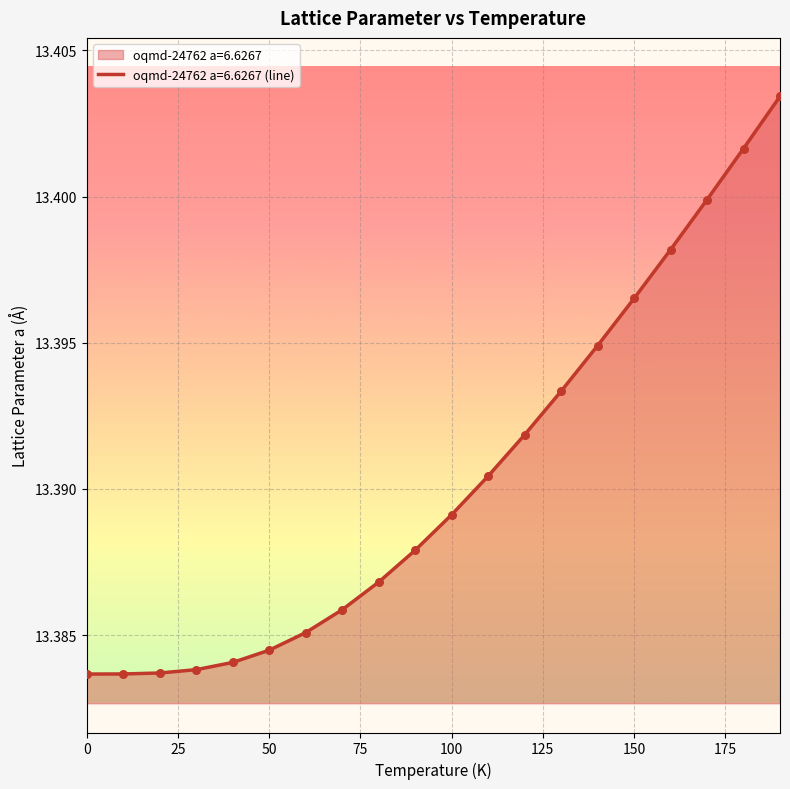

Between 90.0 and 180.0, which is larger?

180.0